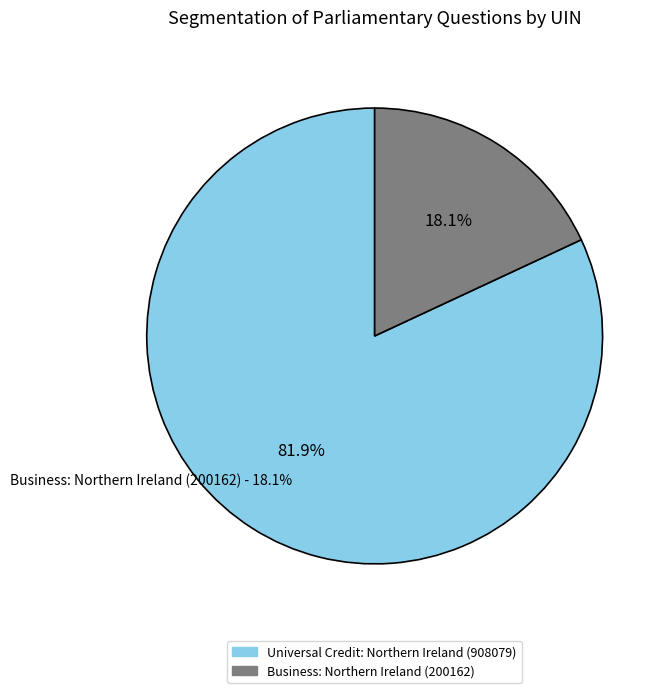

What percentage is the Universal Credit: Northern Ireland (908079) slice, to the nearest percent?

82%